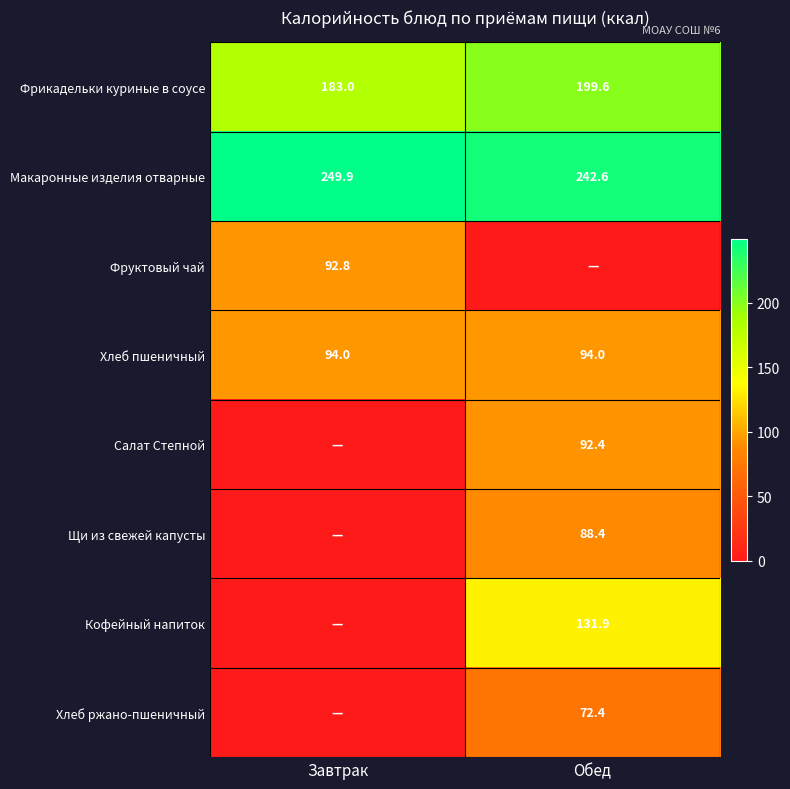

True or false: Хлеб пшеничный has a value of 39.6 at Обед.

False